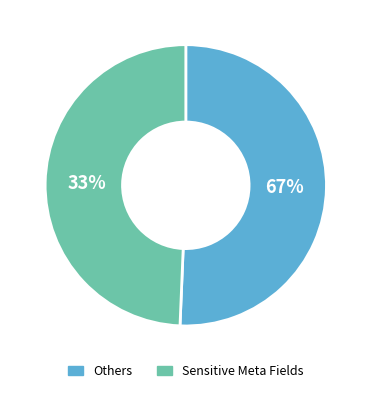

Count the number of slices in the pie.

2